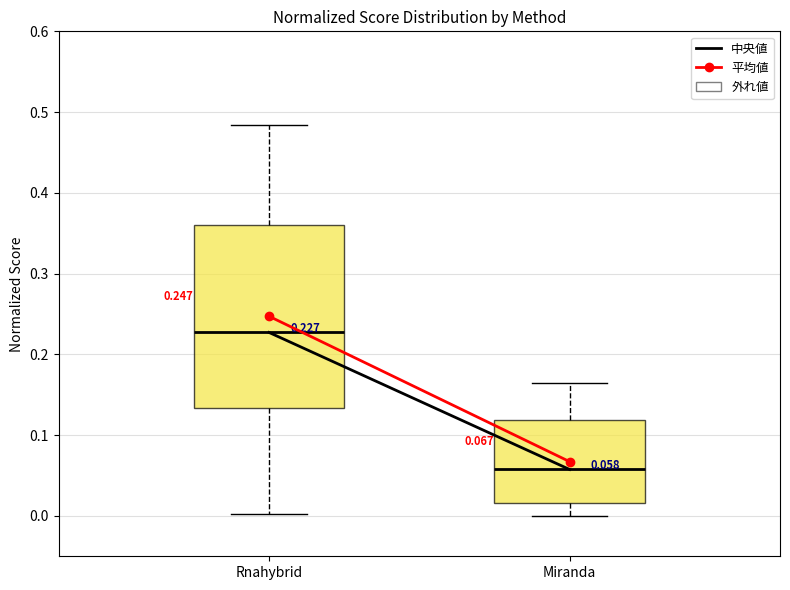

Which box's median line is the lowest?

Miranda